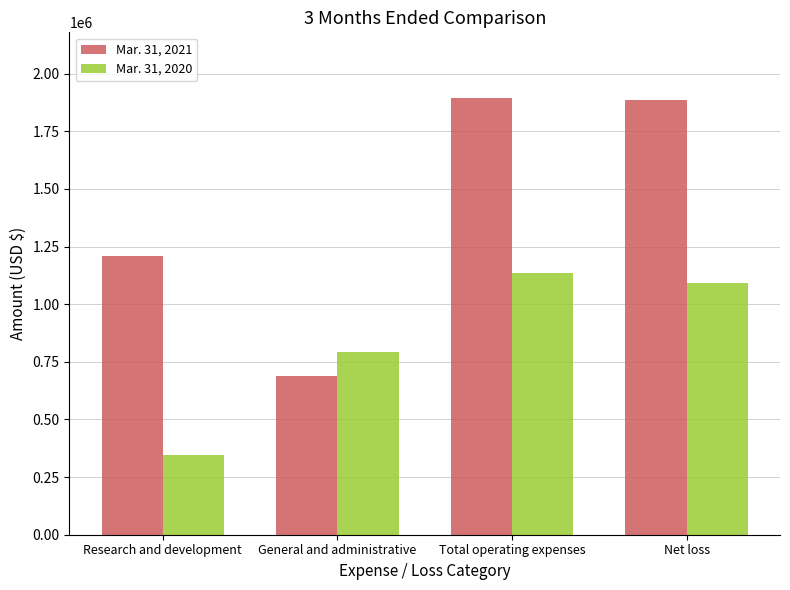

At Research and development, list the series in order from smallest to largest.

Mar. 31, 2020, Mar. 31, 2021